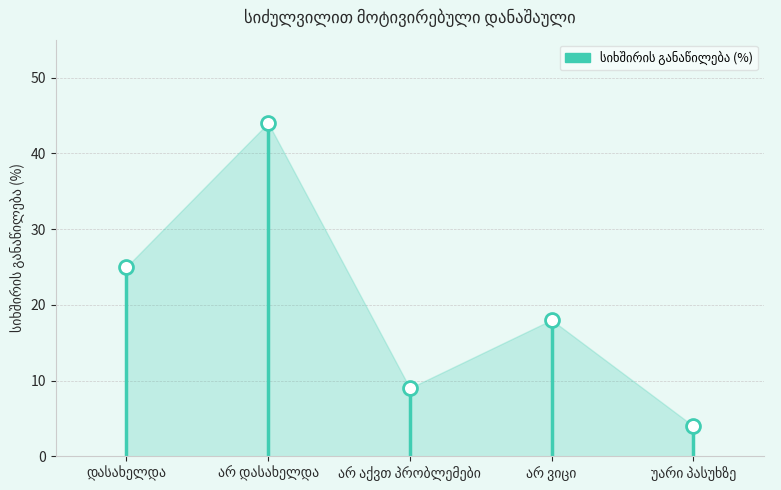

What is the maximum value shown in the chart?

44